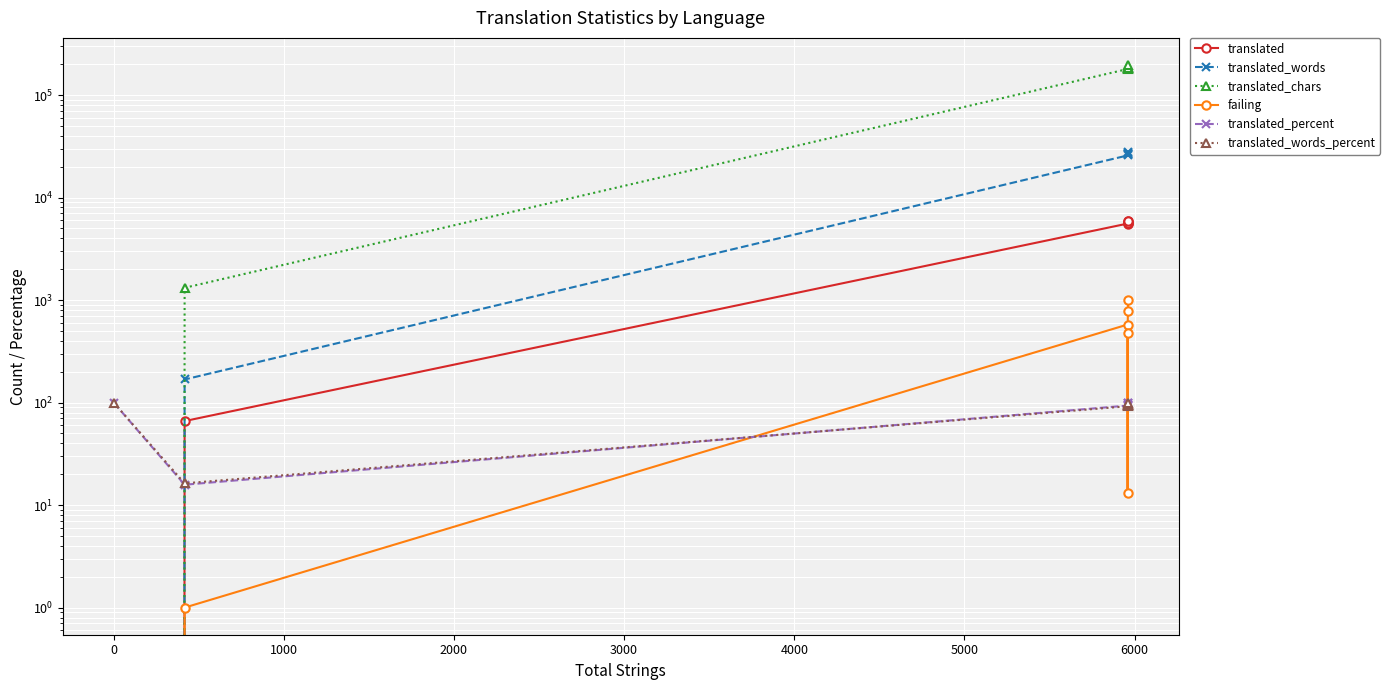

Is it true that translated_words_percent equals 160.0 at 5000?

False